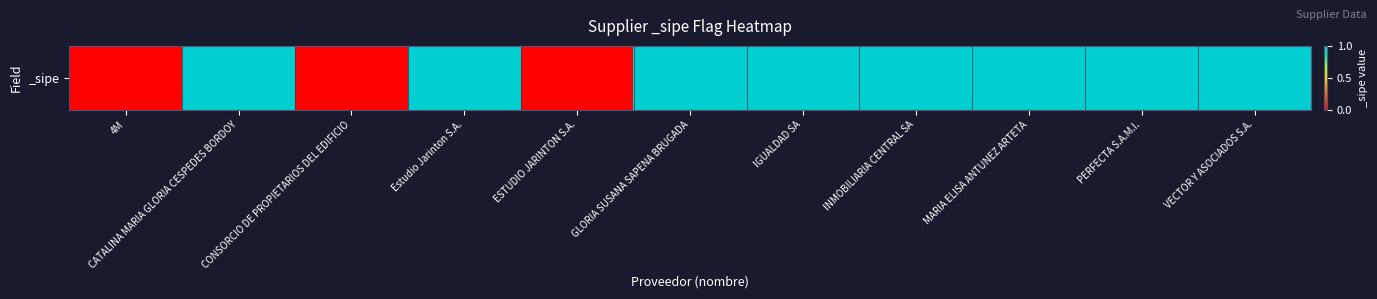

At which category does the chart reach its minimum across all series?

4M